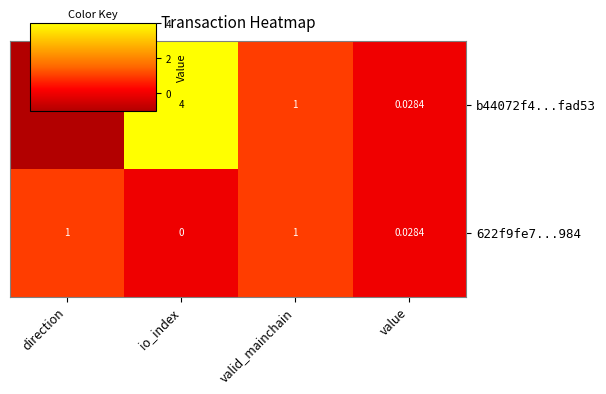

At which category is the sum across all series the highest?

io_index